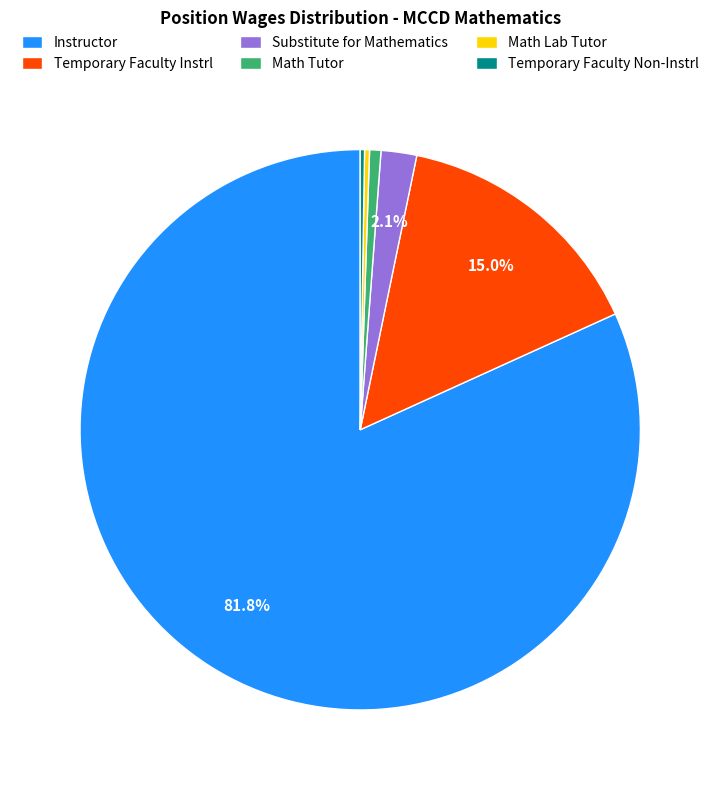

Which category has the biggest portion of the pie?

Instructor